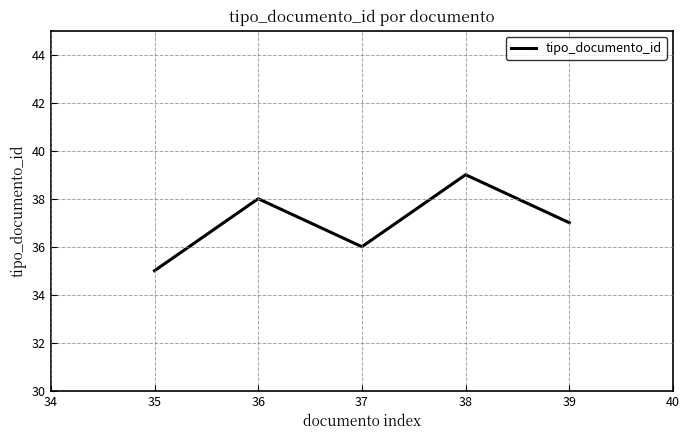

Does the chart display data point markers on the line(s)?

No